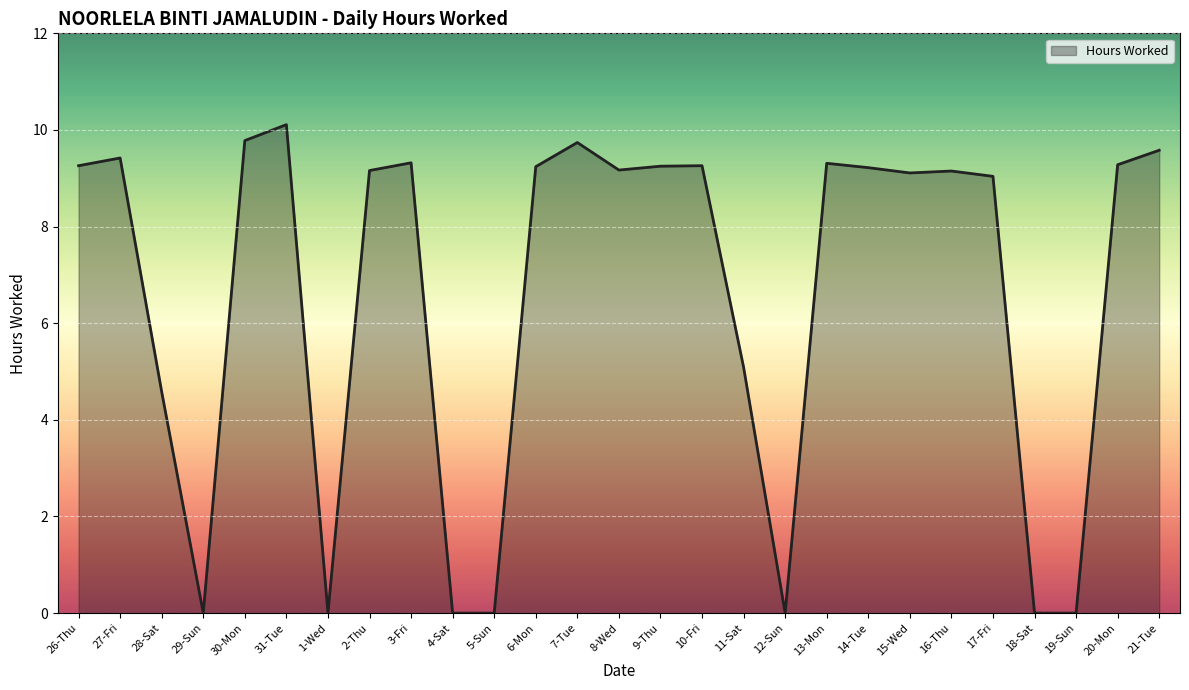

The value at 21-Tue is 9.6. True or false?

True